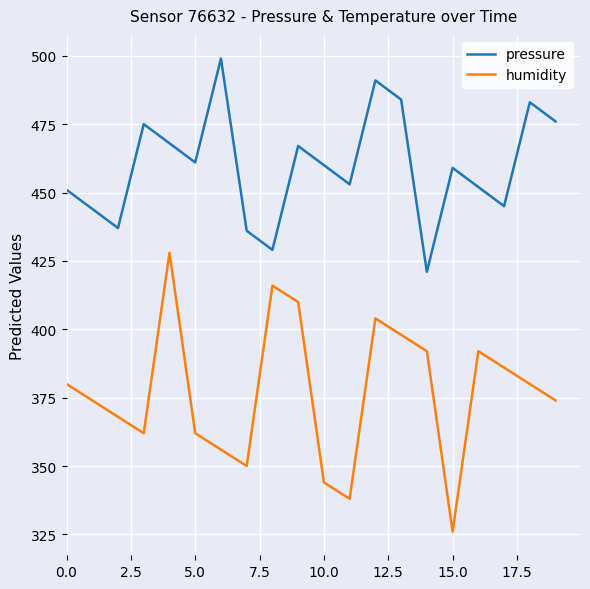

List the series in order of their peak value, lowest first.

humidity, pressure